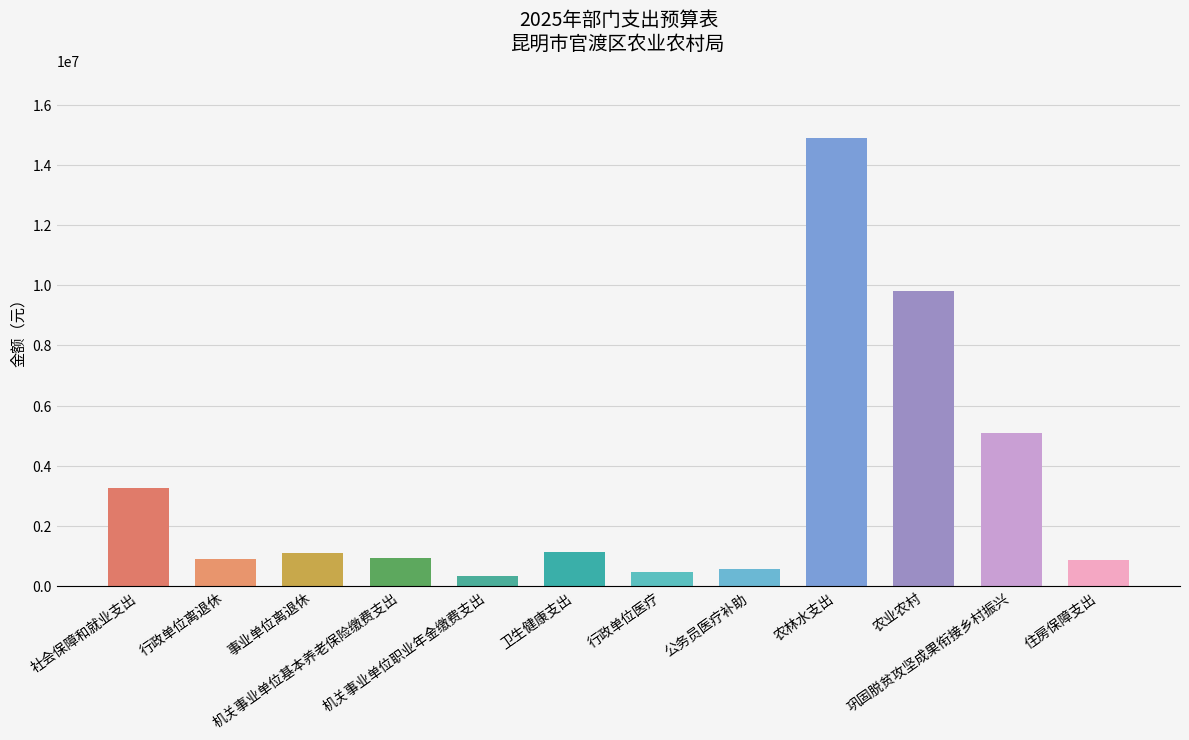

What is the value of the 8th bar from the left?

563123.1